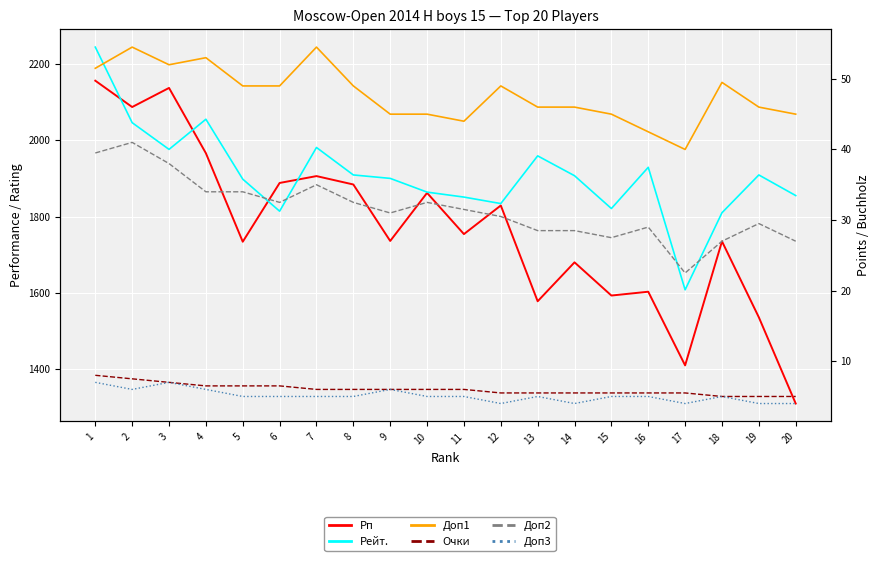

At which label does Доп2 reach its peak?

2